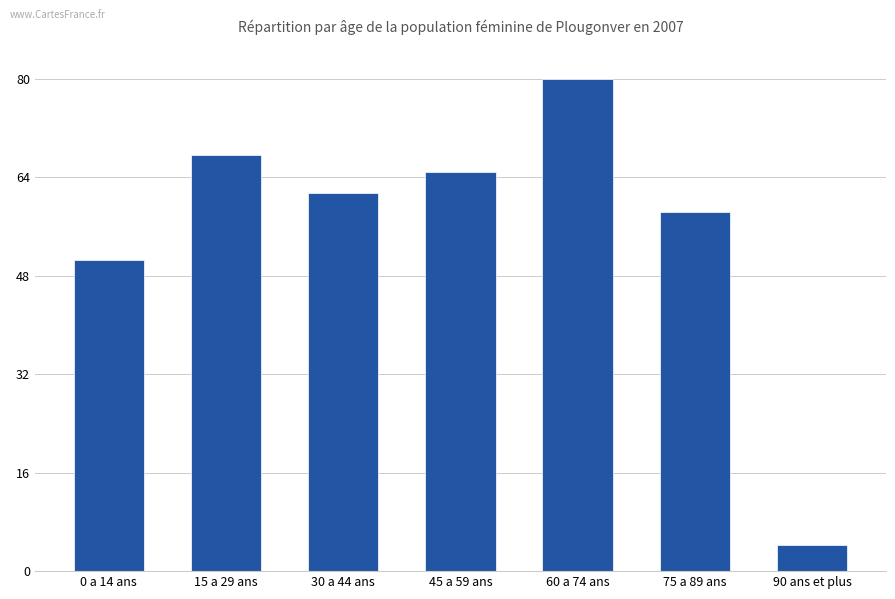

What is the greatest value displayed?

80.0